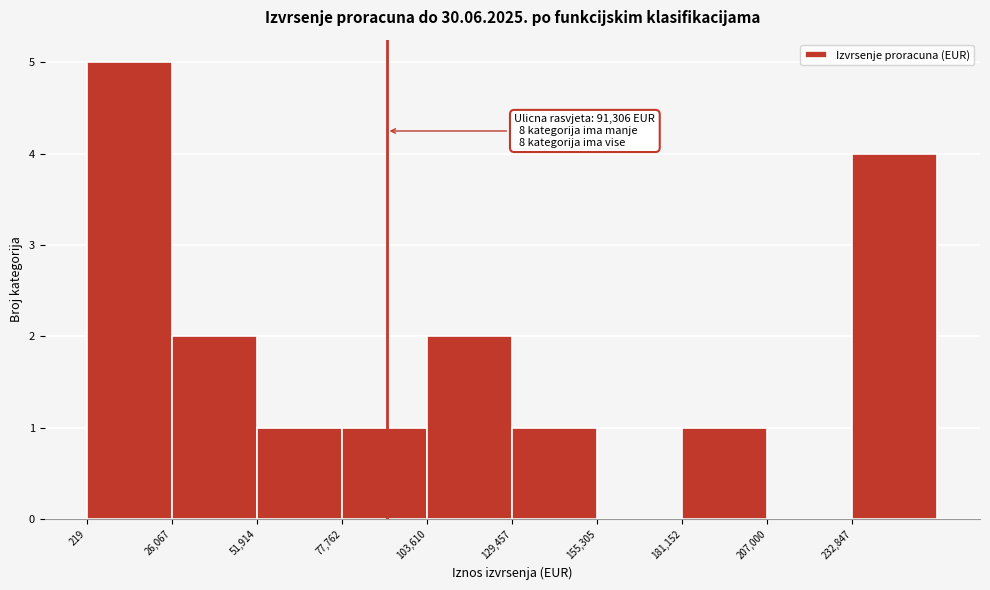

Which range on the x-axis has the tallest bar?

0 to 25000